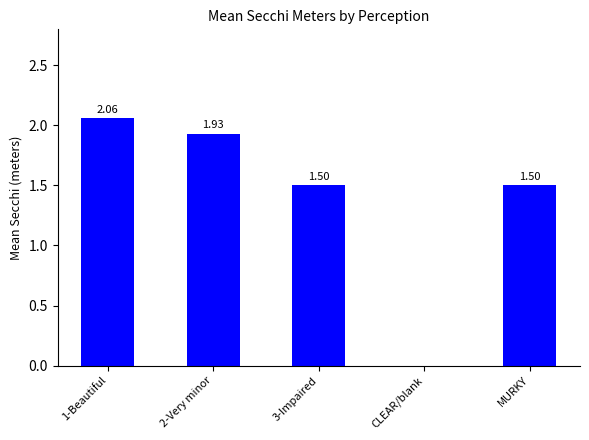

Which has a higher value, 1-Beautiful or 2-Very minor?

1-Beautiful